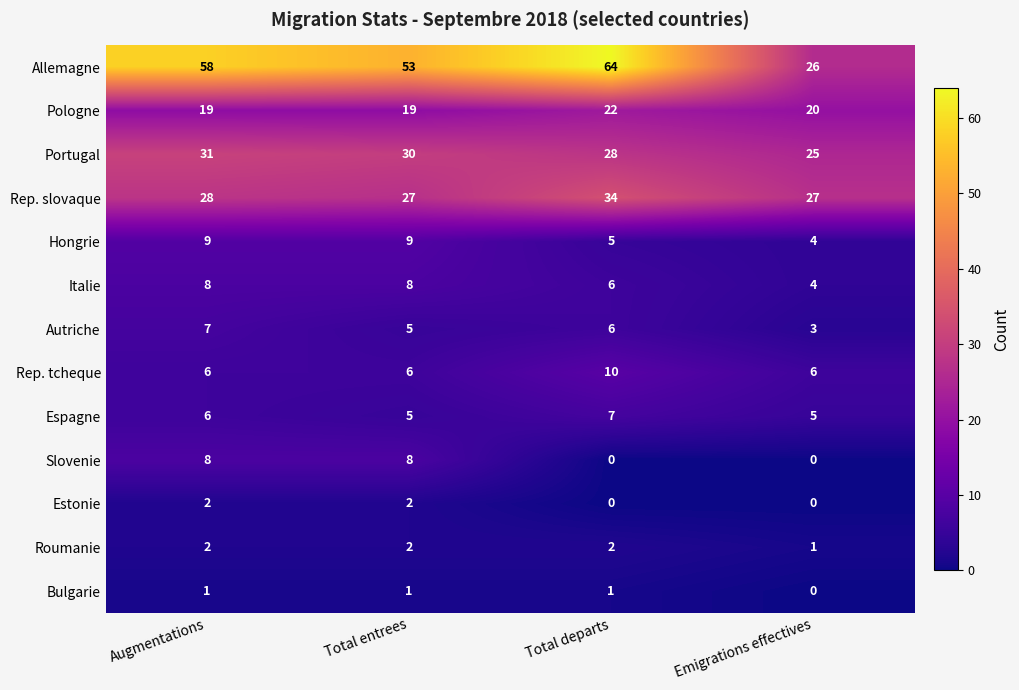

Is it true that Roumanie equals 2 at Augmentations?

True